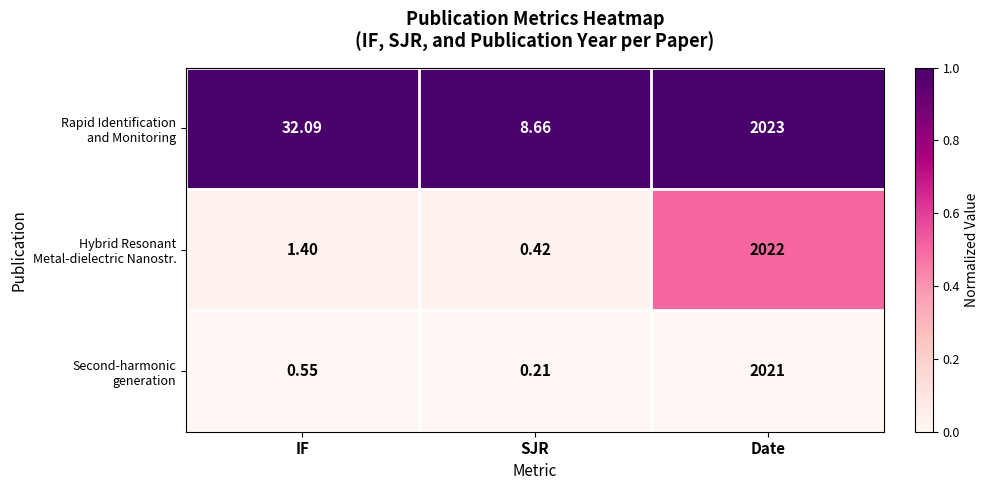

At which category is the sum across all series the highest?

Date